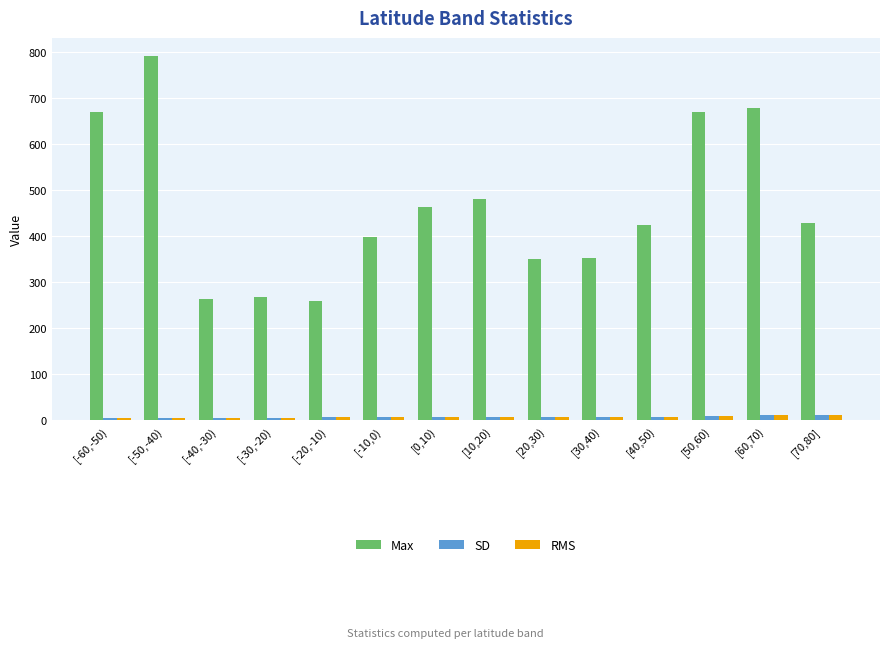

How many data points in RMS are less than 7?

5